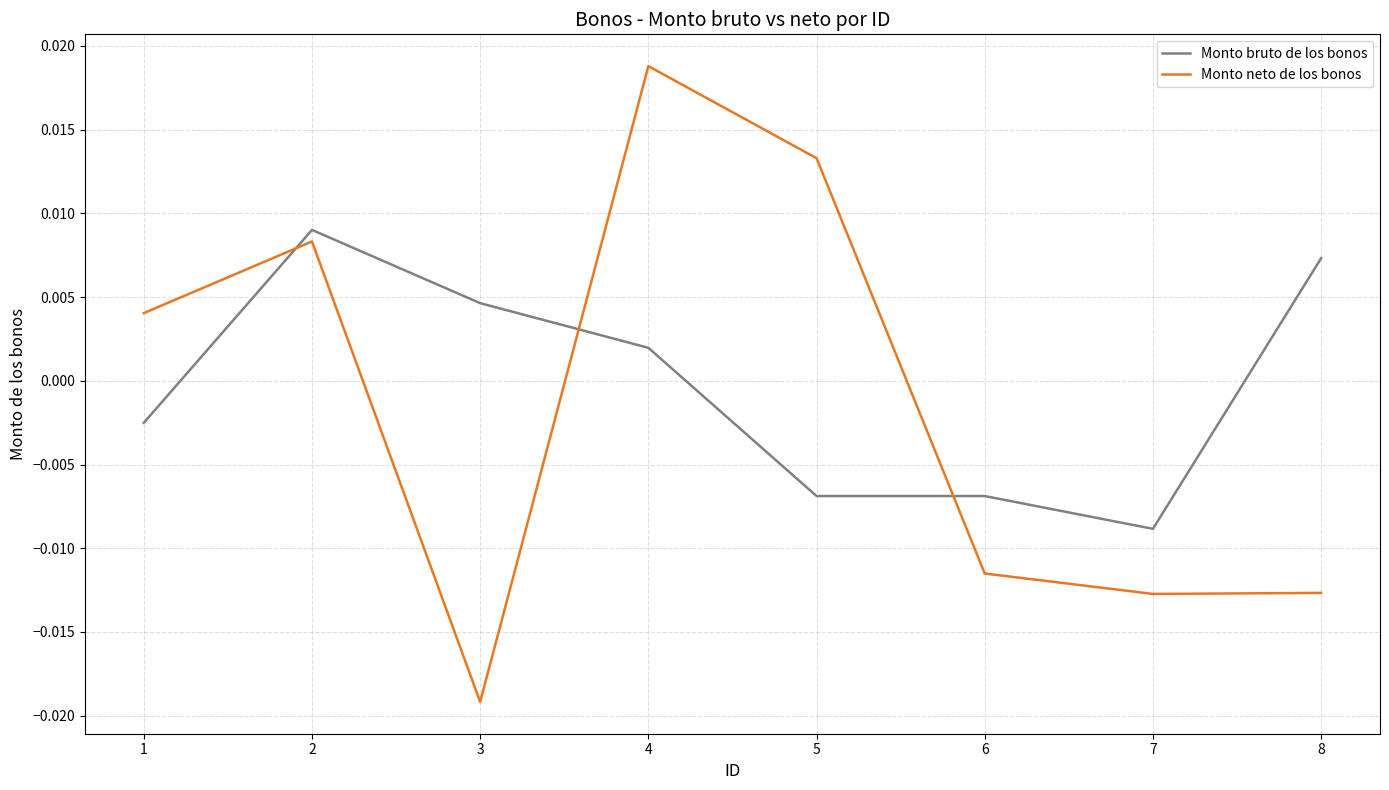

After their last crossing, which series has the higher values: Monto neto de los bonos or Monto bruto de los bonos?

Monto bruto de los bonos